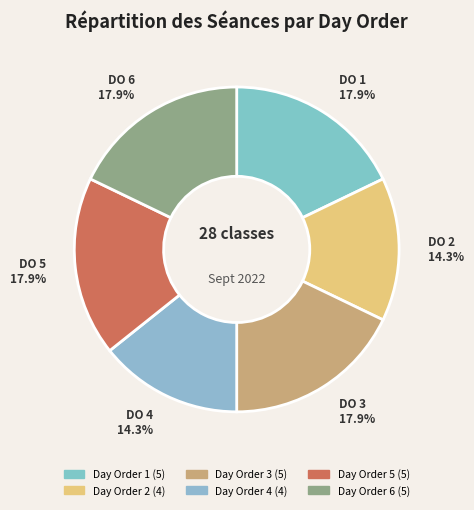

How many slices are in this pie chart?

6